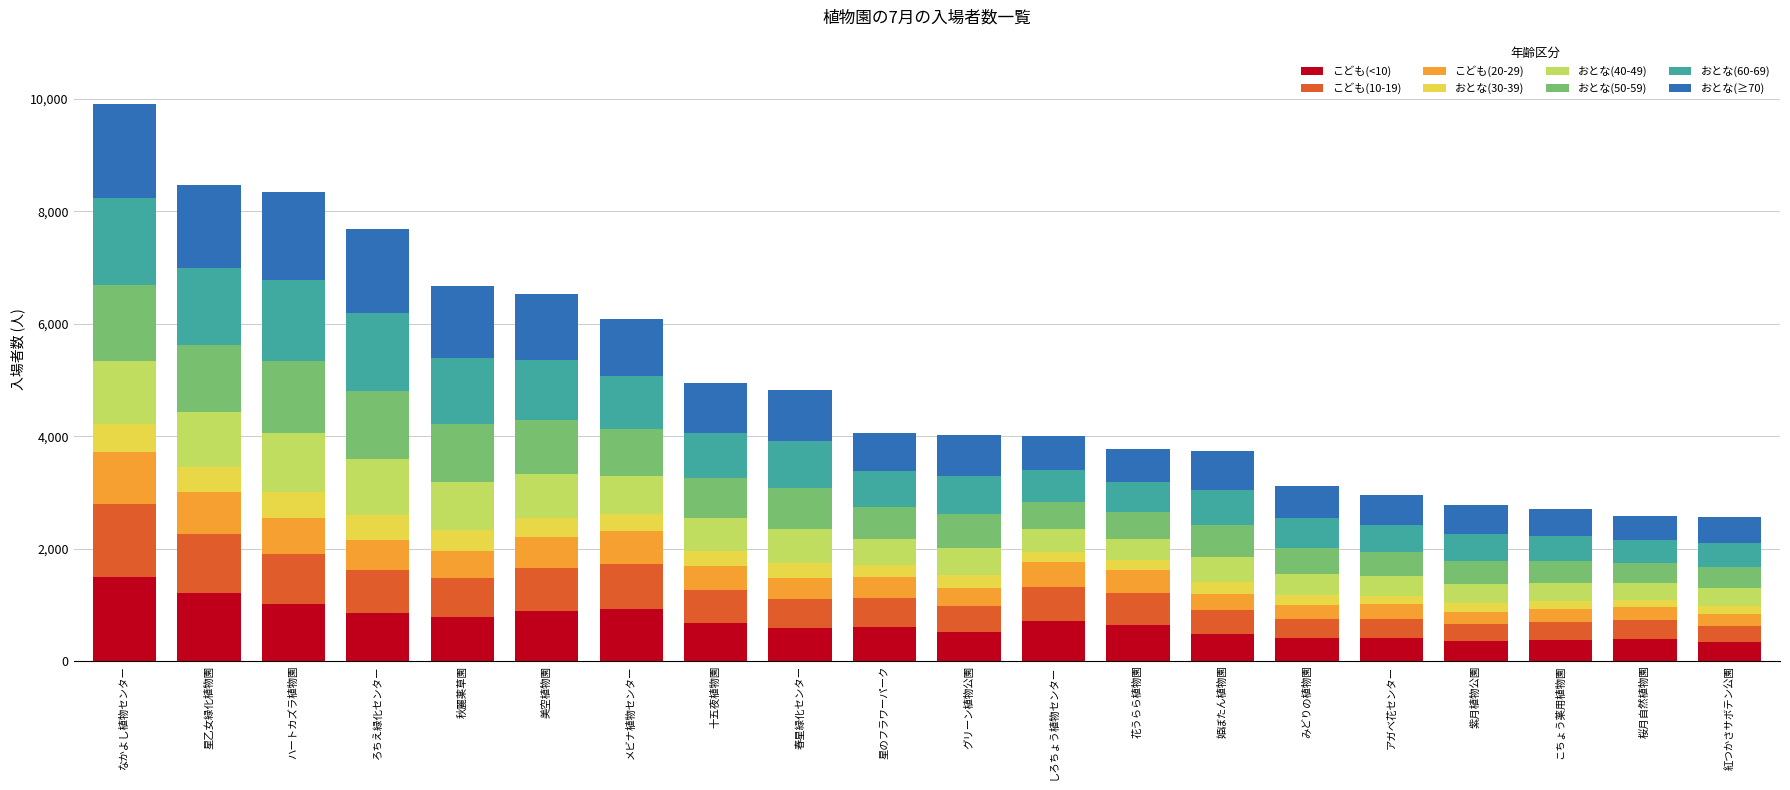

What is the lowest value of the こども(<10) series?

336.8